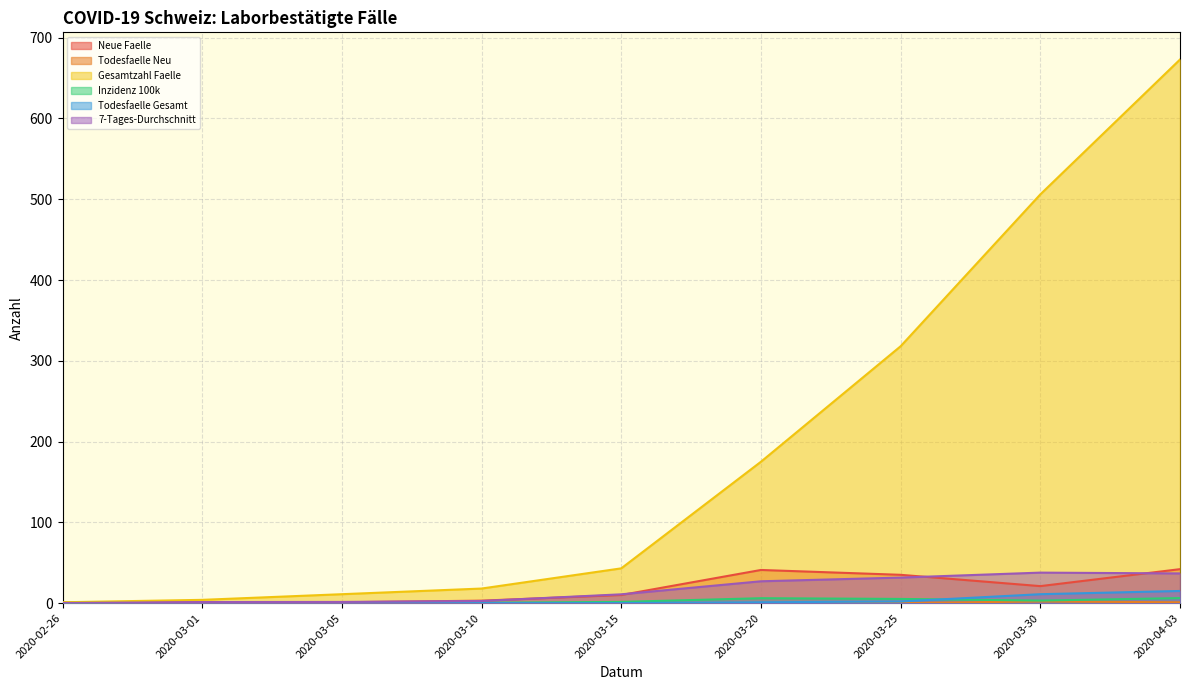

What is the average value of the Todesfaelle Gesamt series?

3.2